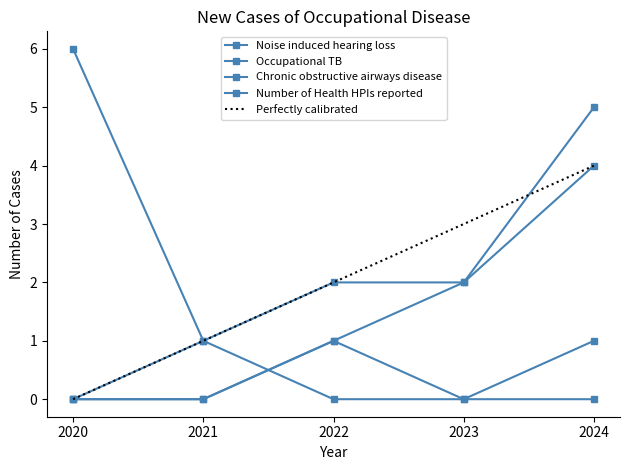

Where is Number of Health HPIs reported nearest to the value 0?

2020